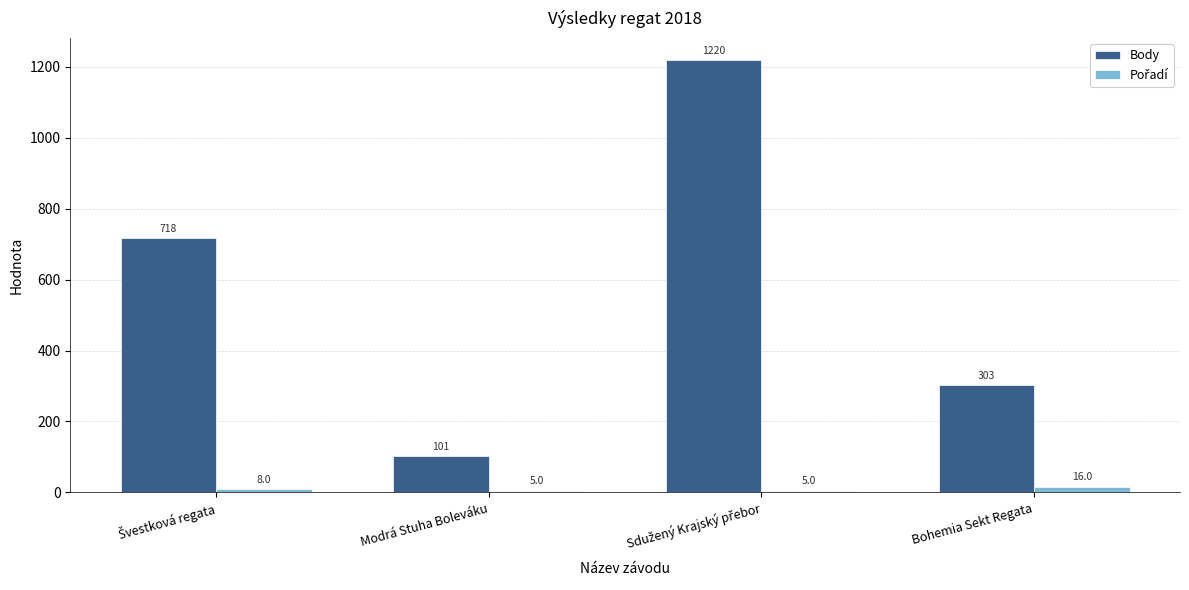

The value of Body at Bohemia Sekt Regata is 303. True or false?

True